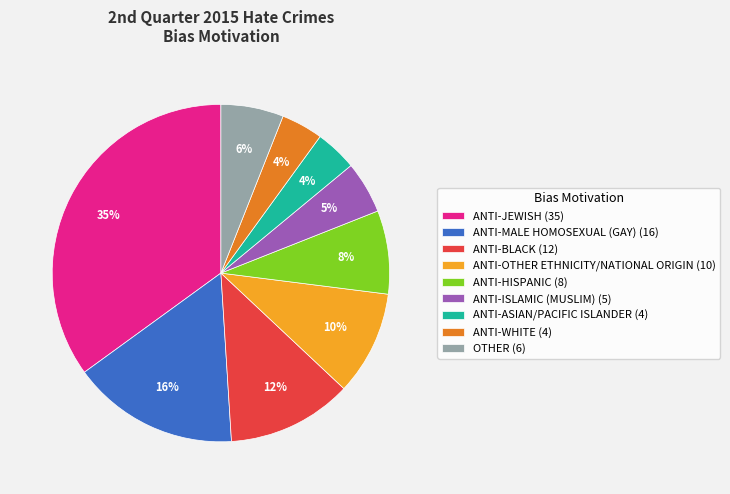

Approximately how many times larger is the value at ANTI-WHITE (4) compared to ANTI-HISPANIC (8)?

0.5